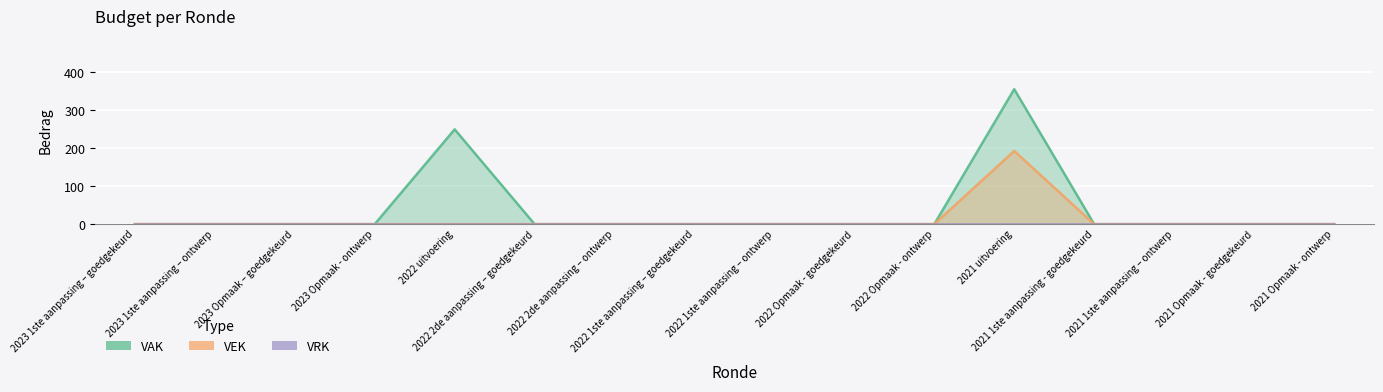

True or false: VEK has a value of 0 at 2023 1ste aanpassing – ontwerp.

True